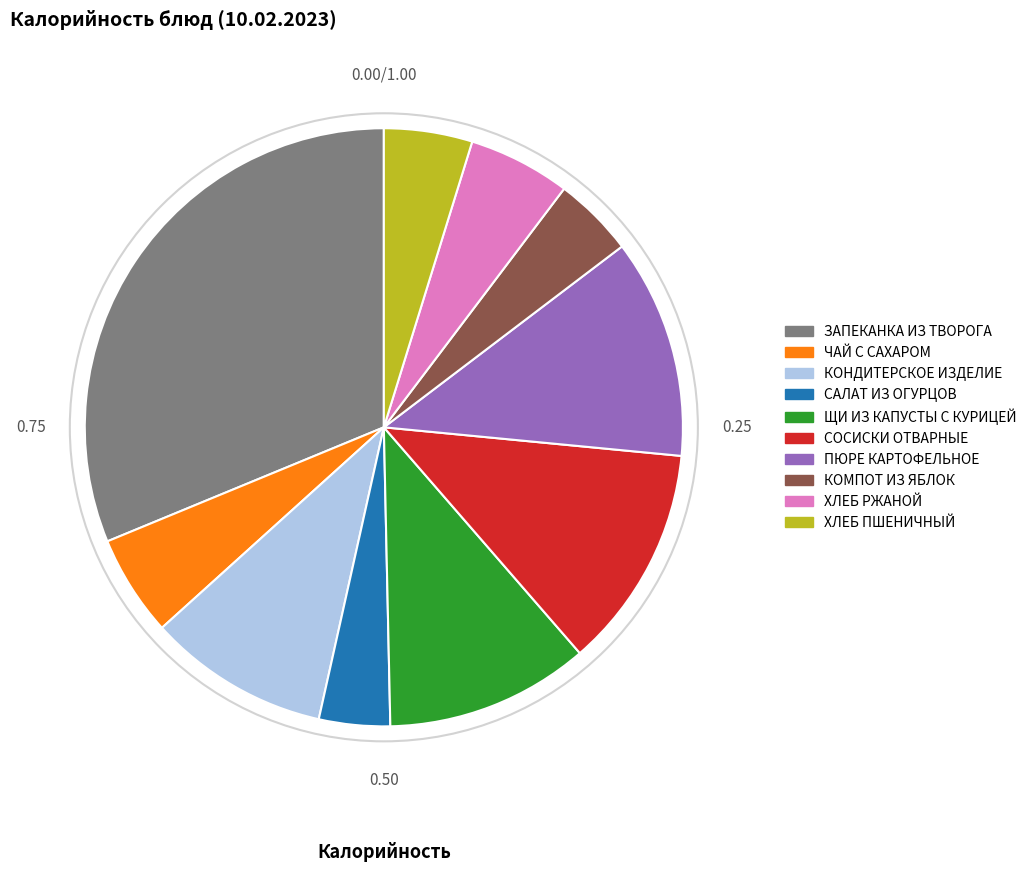

Is the sum of ХЛЕБ ПШЕНИЧНЫЙ and КОМПОТ ИЗ ЯБЛОК greater than half?

No